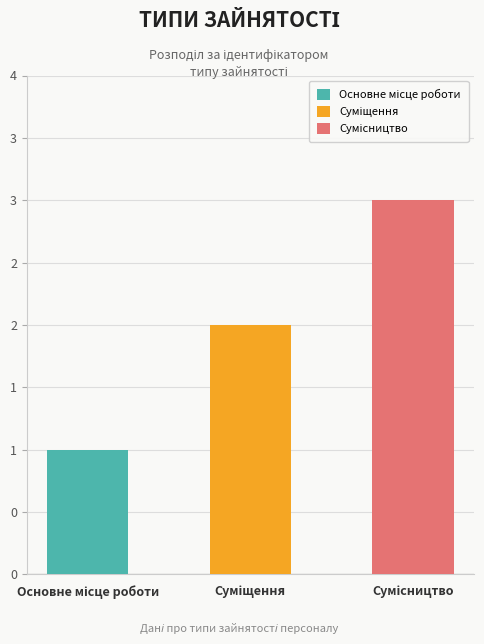

At which label does the data first exceed 2?

Сумісництво